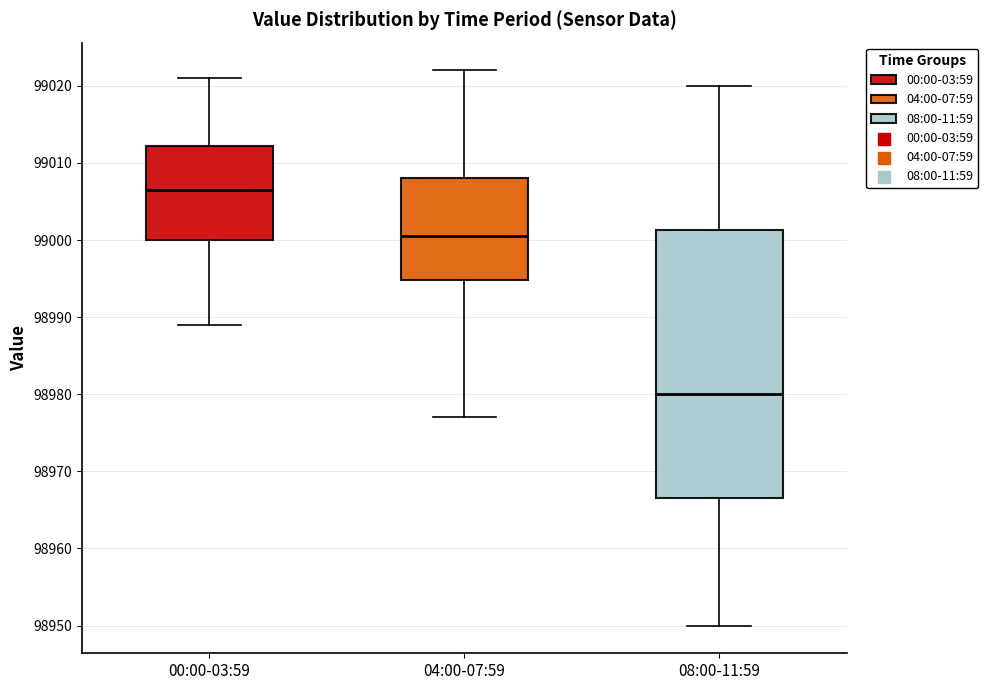

Reading left to right, transcribe this box plot: for each box, give where its median line is, the range the box spans, and where its two whiskers end, as read against the y-axis. The values are not printed on the chart, so give them approximately, as read against the axis.

00:00-03:59: median 99007, box 99000 to 99012, whiskers 98989 to 99021
04:00-07:59: median 99001, box 98995 to 99008, whiskers 98977 to 99022
08:00-11:59: median 98980, box 98967 to 99001, whiskers 98950 to 99020